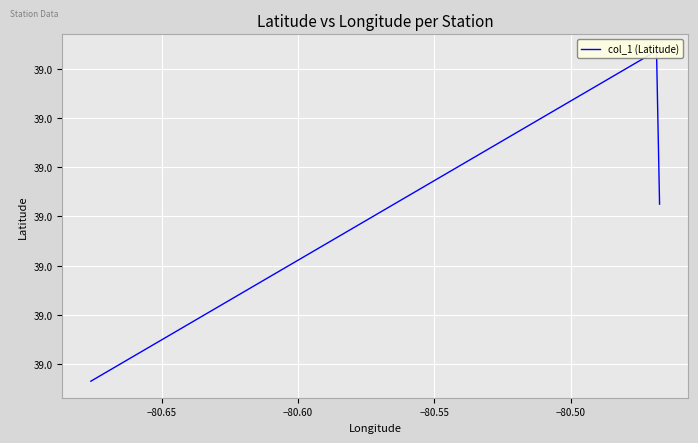

What is the value of the 2nd point from the left?

39.0